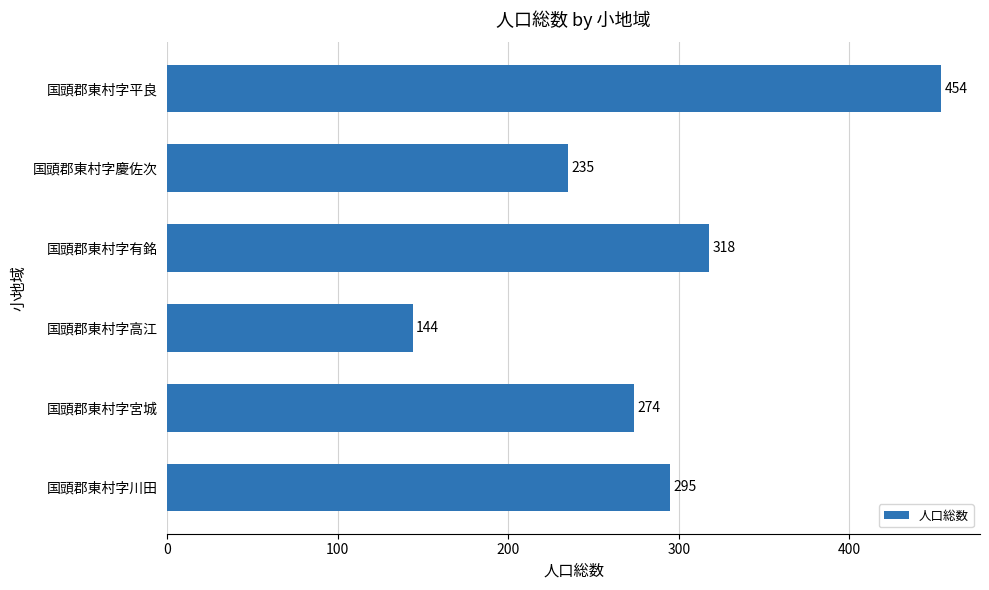

Reading top to bottom, transcribe all the data shown in this chart.

国頭郡東村字平良=454	国頭郡東村字慶佐次=235	国頭郡東村字有銘=318	国頭郡東村字高江=144	国頭郡東村字宮城=274	国頭郡東村字川田=295